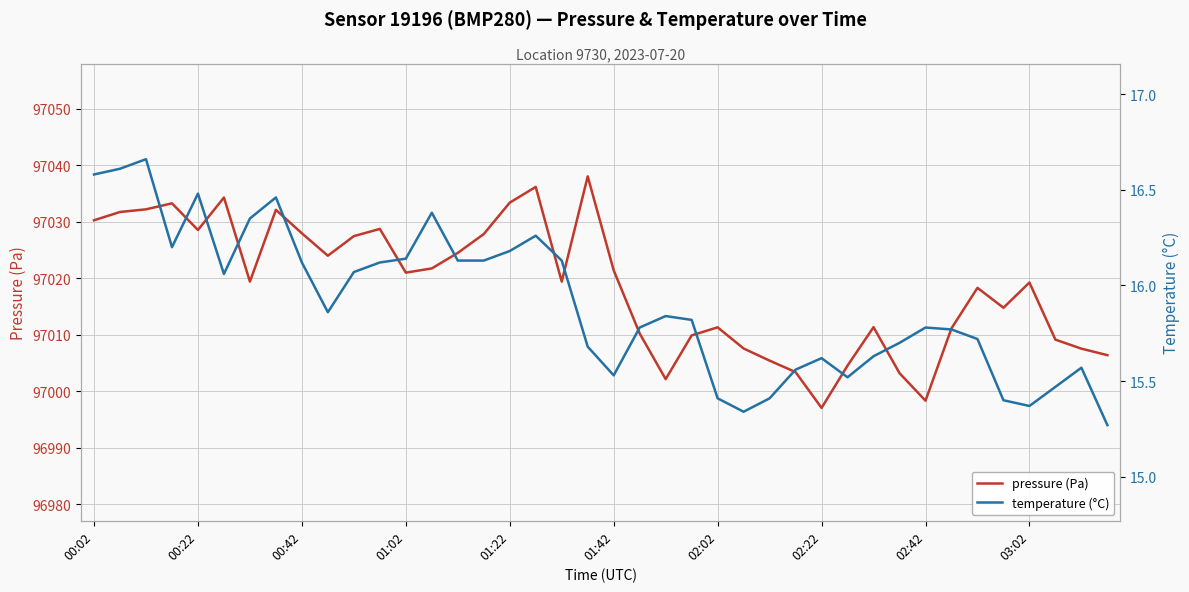

What is the value of the pressure (Pa) point at the 2nd from the left?

97031.8